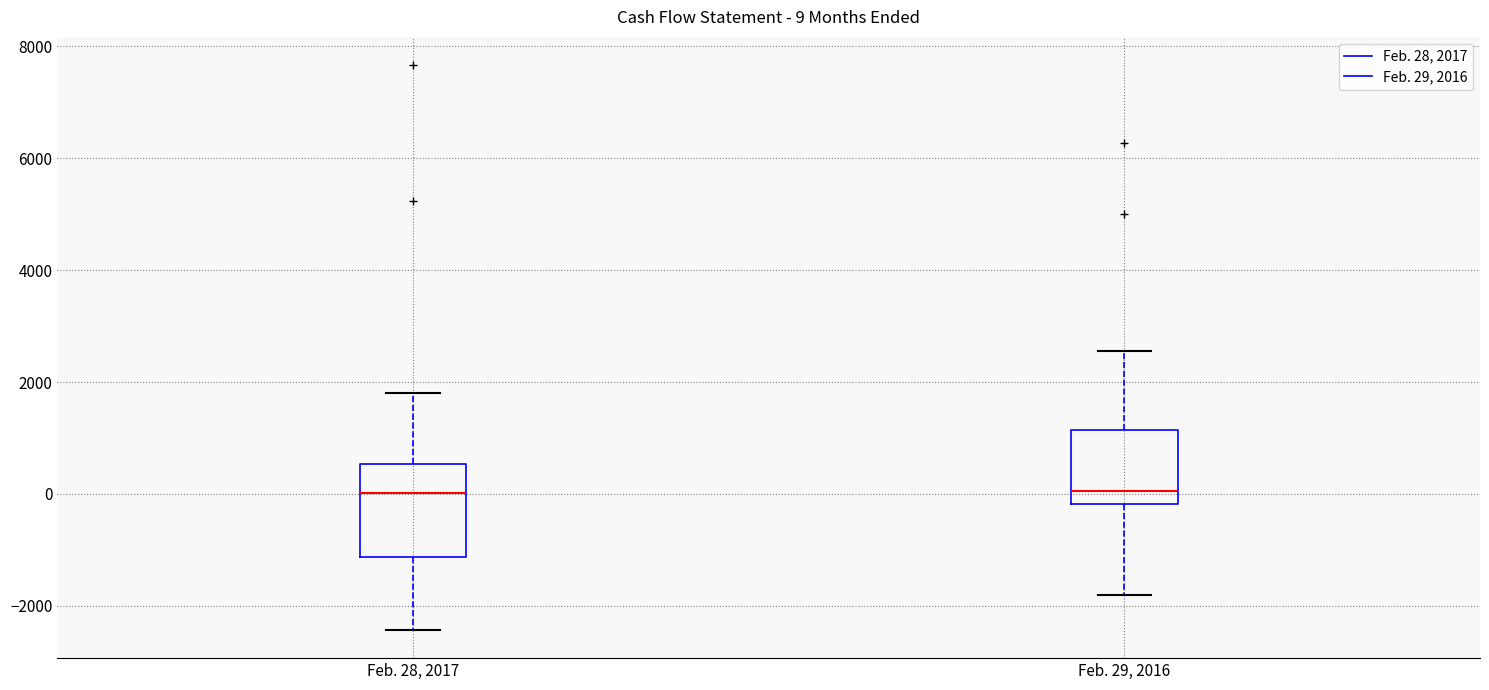

Which box is the tallest, from its lower edge to its upper edge?

Feb. 28, 2017